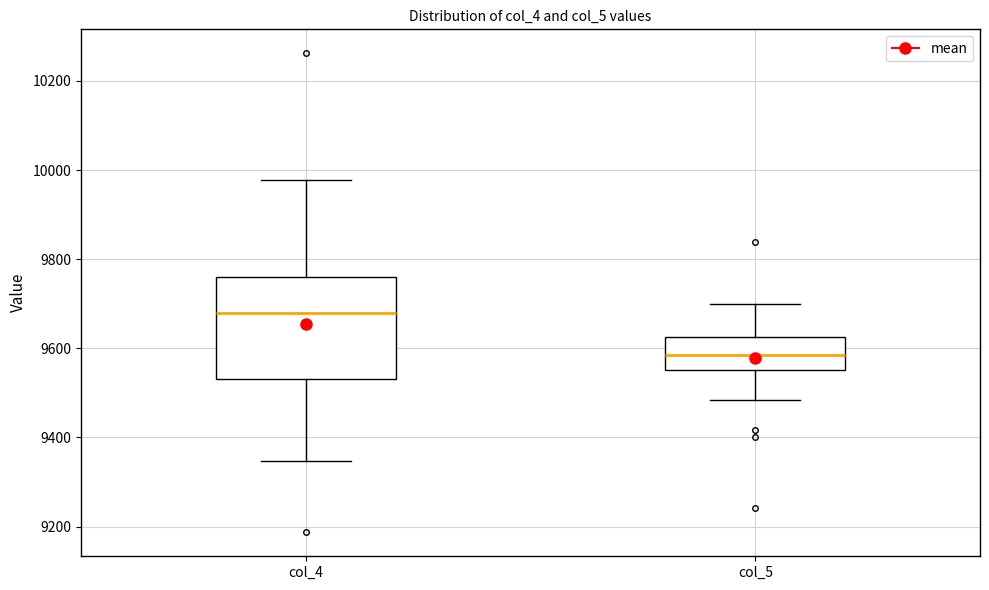

Which box has the highest median line?

col_4